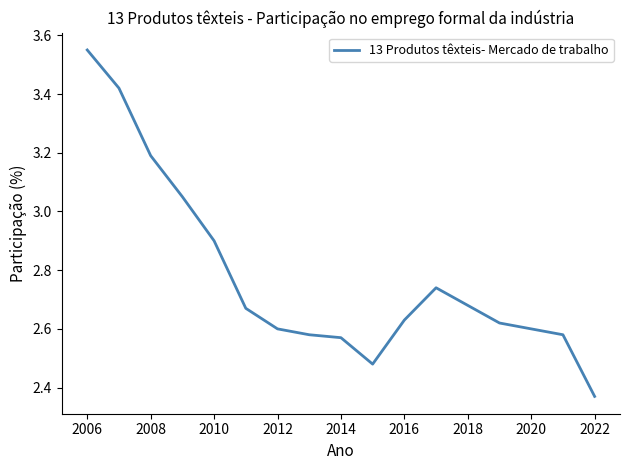

What is the difference between the maximum and minimum values?

1.2